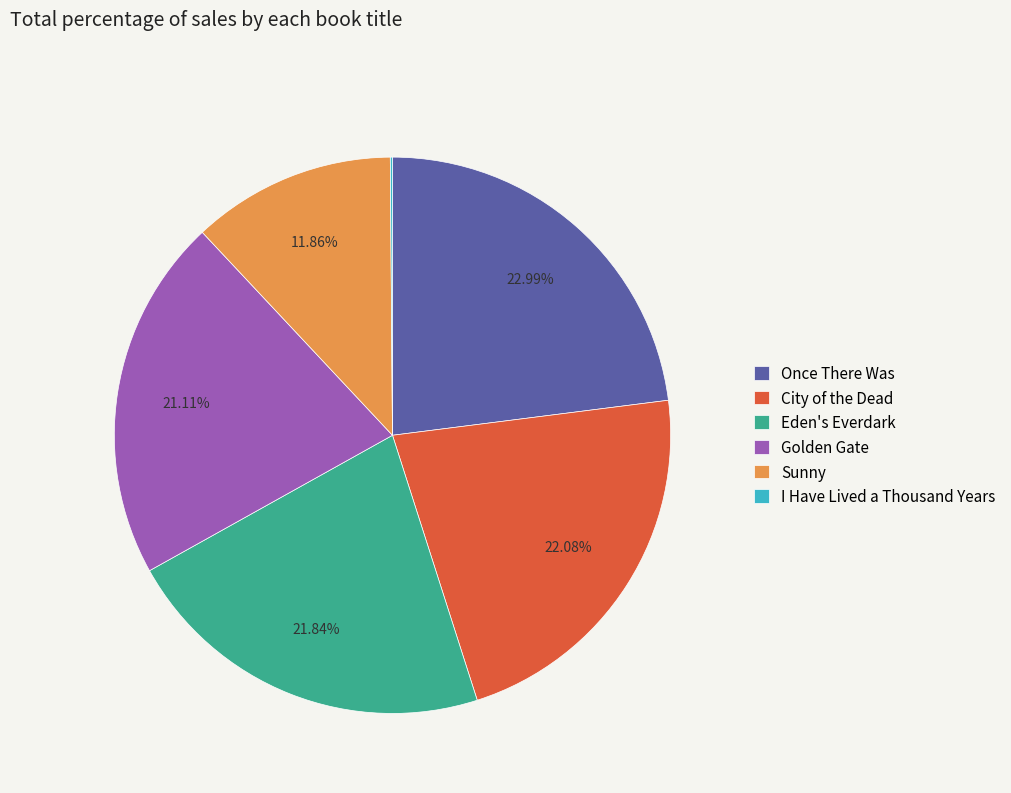

Which slice is the largest?

Once There Was